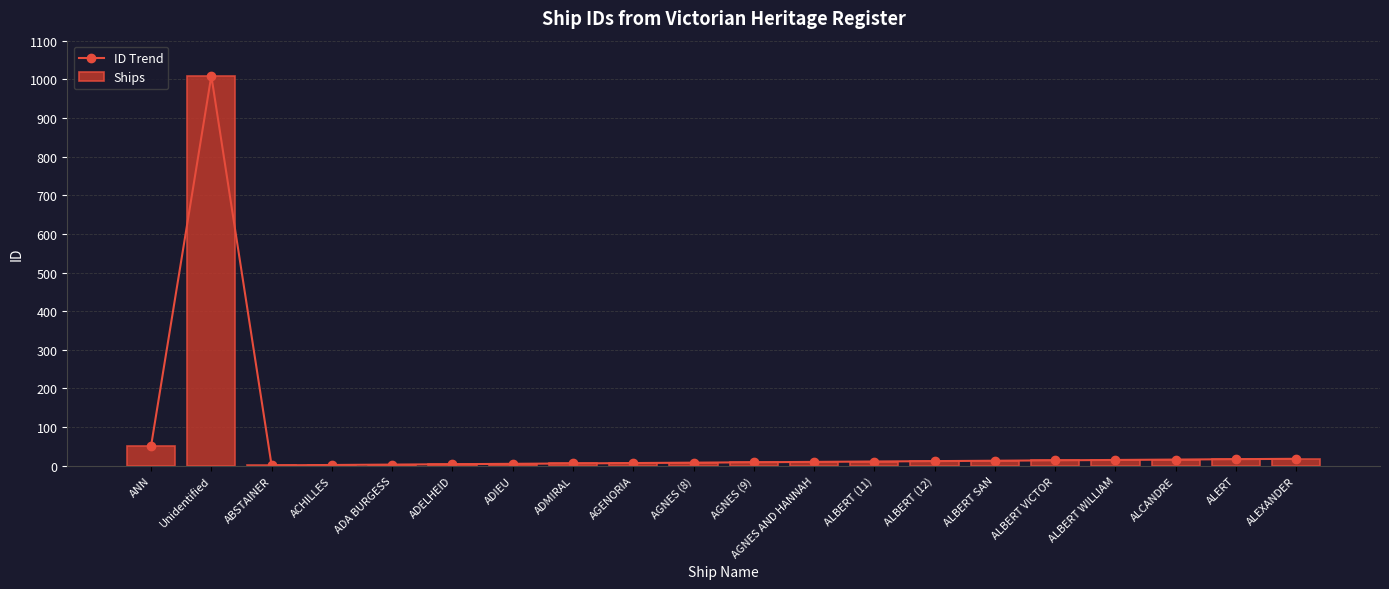

What is the value of the ID Trend bar at the 19th from the left?

17